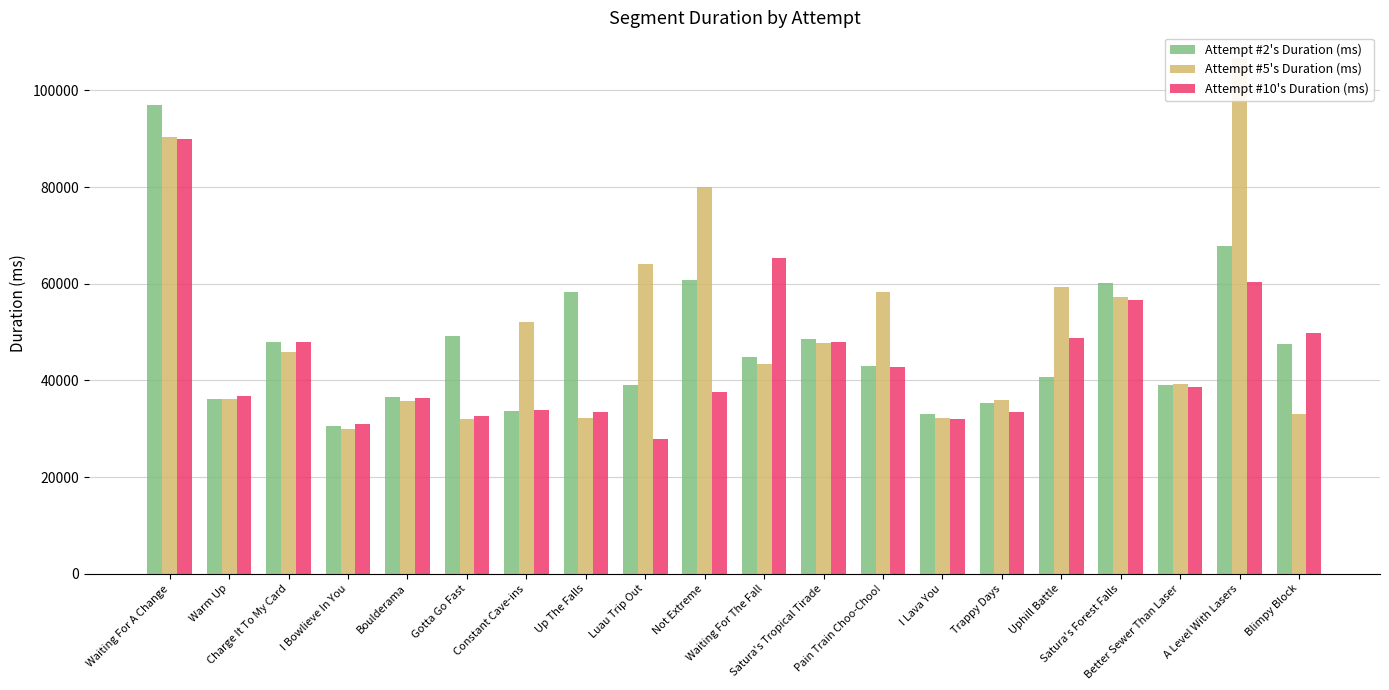

Rank the series by their maximum value, from highest to lowest.

Attempt #5's Duration (ms), Attempt #2's Duration (ms), Attempt #10's Duration (ms)